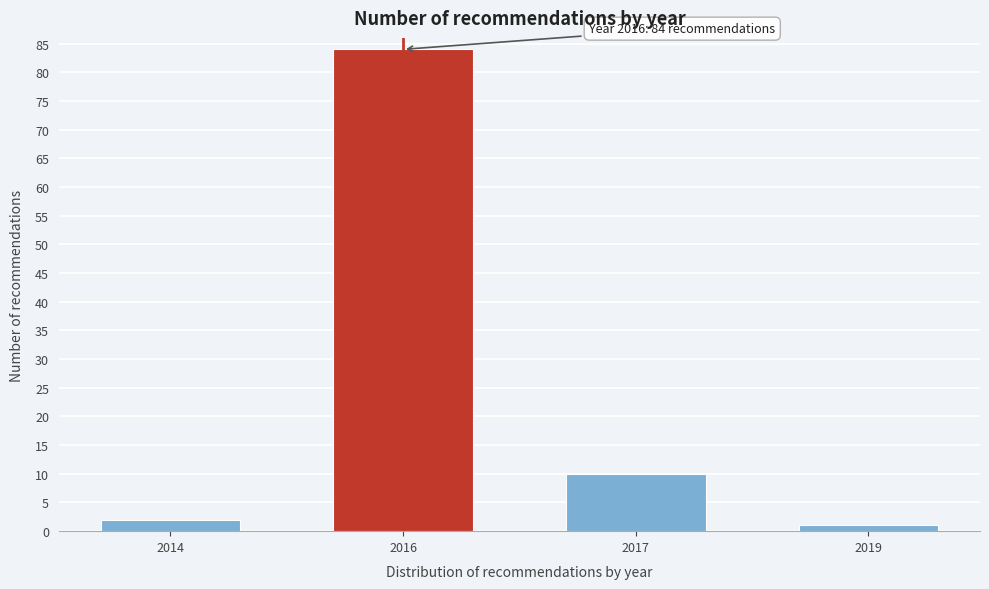

Reading left to right, what are all the values shown in this chart?

2014=2	2016=84	2017=10	2019=1